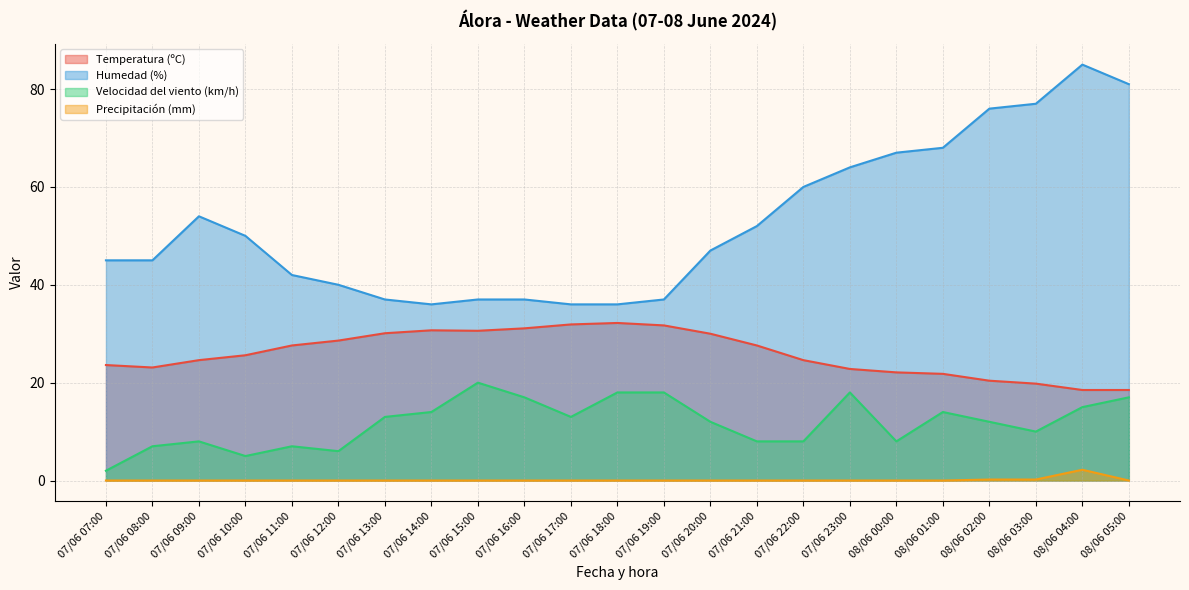

What is the sum of all Precipitación (mm) values?

2.6